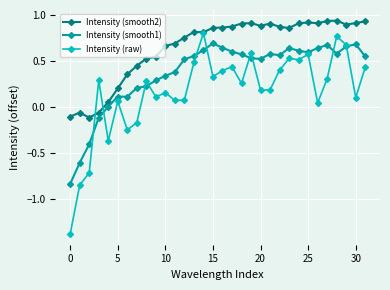

How many values in Intensity (smooth2) are below zero?

4